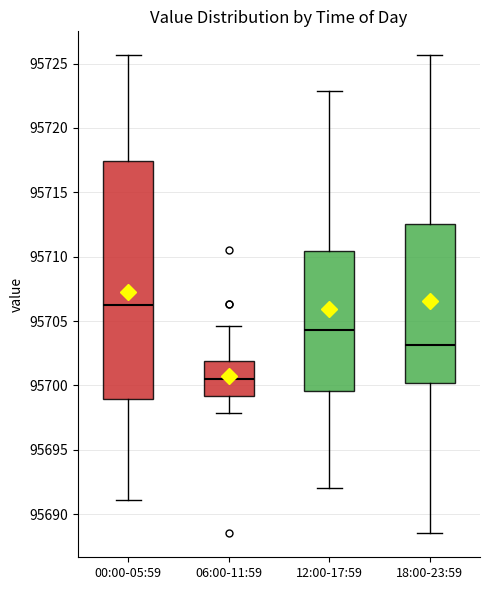

Reading left to right, transcribe this box plot: for each box, give where its median line is, the range the box spans, and where its two whiskers end, as read against the y-axis. The values are not printed on the chart, so give them approximately, as read against the axis.

00:00-05:59: median 95706.0, box 95699.0 to 95717.5, whiskers 95691.0 to 95725.5
06:00-11:59: median 95700.5, box 95699.0 to 95702.0, whiskers 95698.0 to 95704.5
12:00-17:59: median 95704.5, box 95699.5 to 95710.5, whiskers 95692.0 to 95723.0
18:00-23:59: median 95703.0, box 95700.0 to 95712.5, whiskers 95688.5 to 95725.5